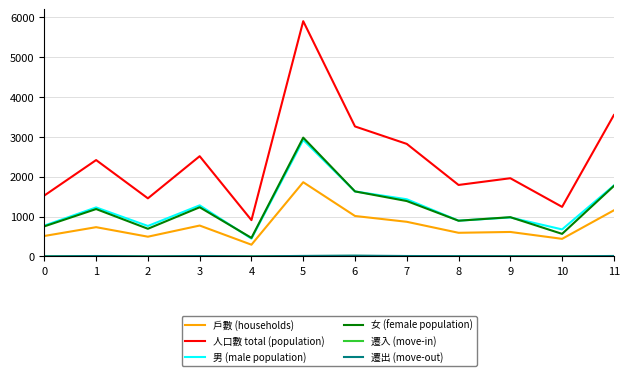

What is the maximum value for 女 (female population)?

2982